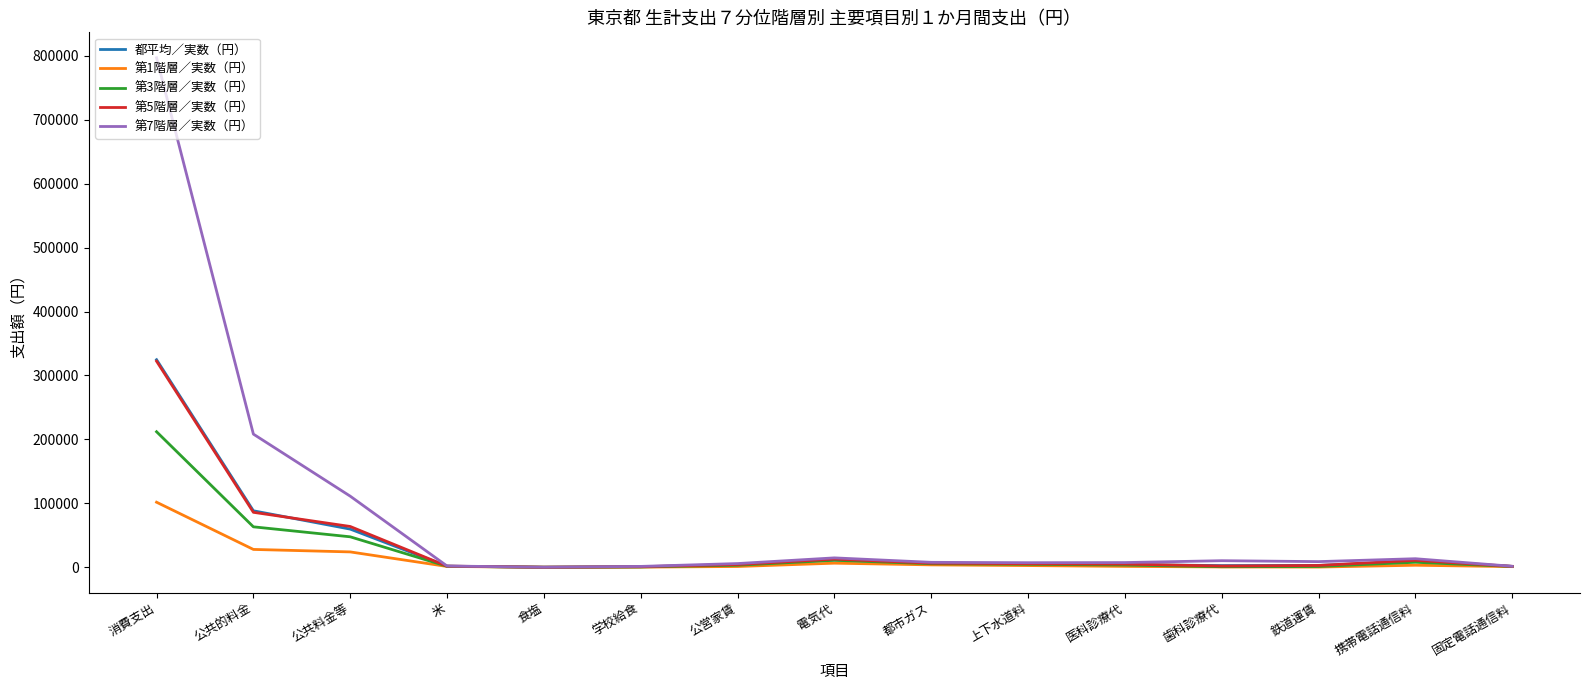

Which series changed the most between 消費支出 and 鉄道運賃?

第7階層／実数（円）